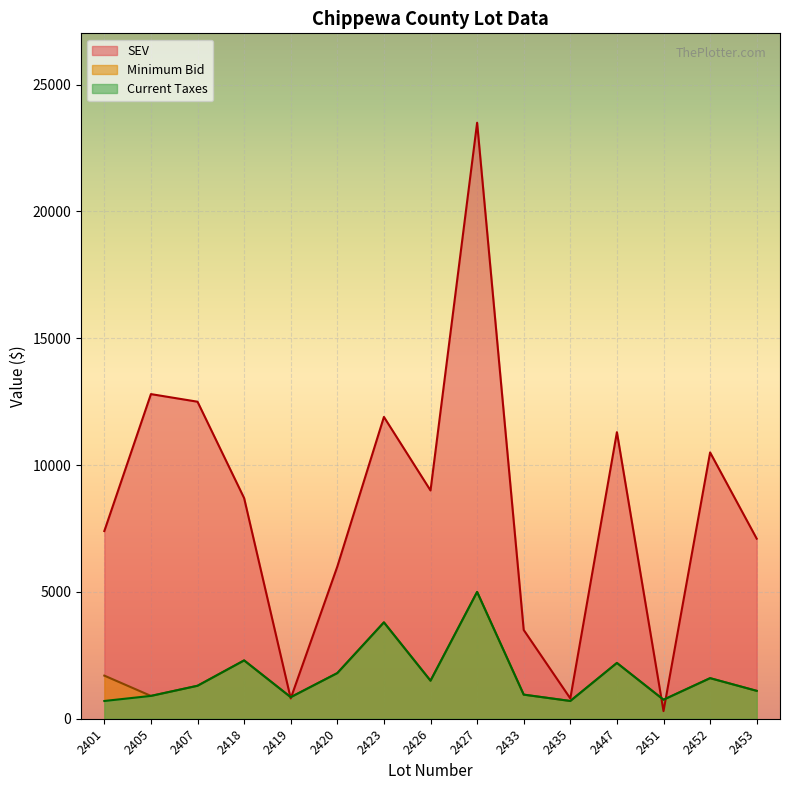

What is the minimum value shown in the chart?

300